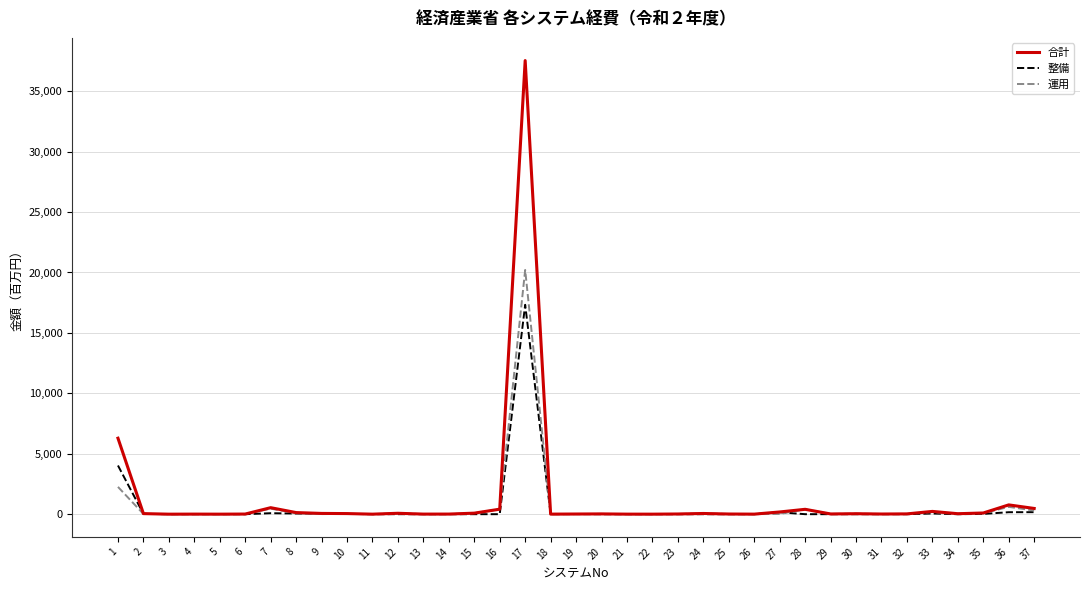

At 17, list the series in order from smallest to largest.

整備, 運用, 合計